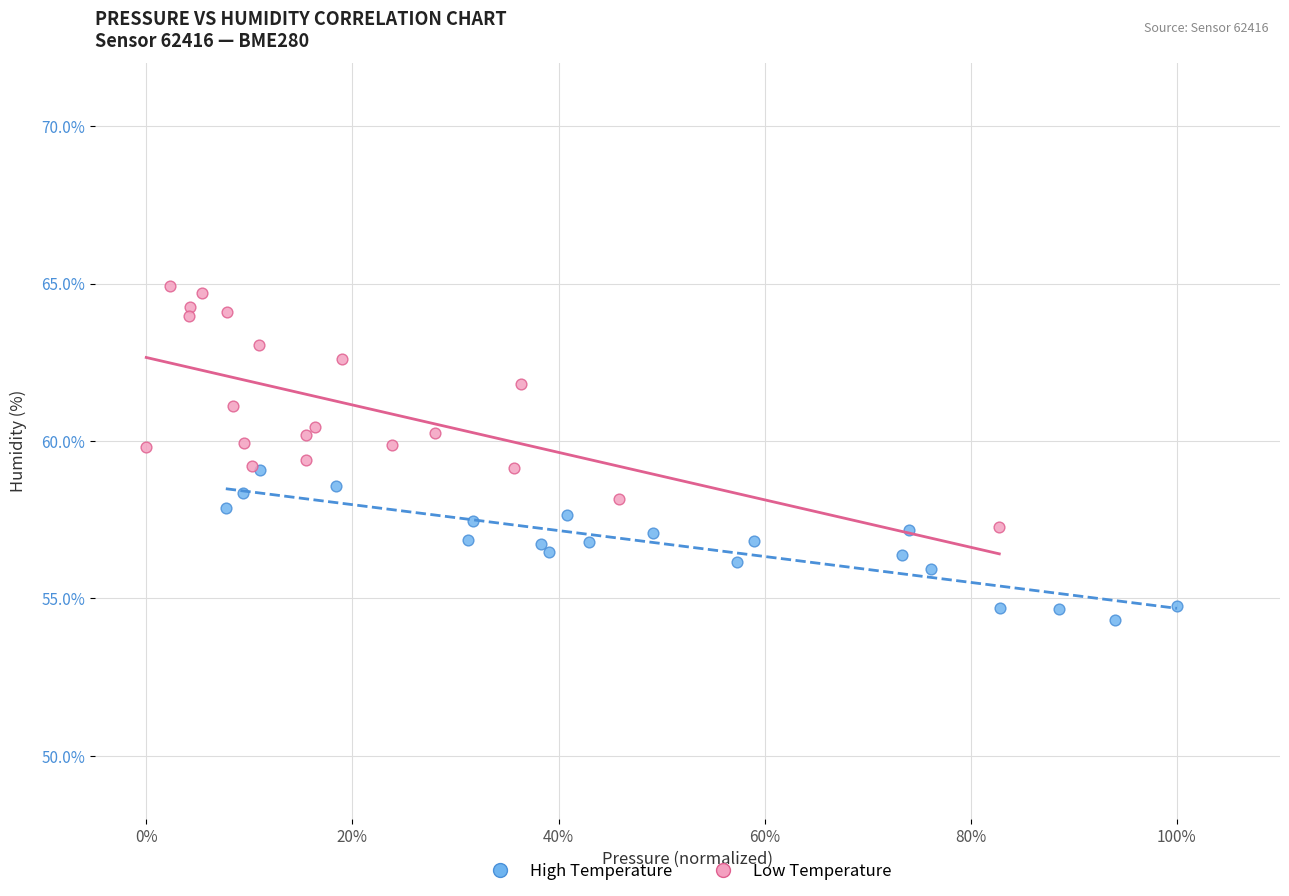

Which series contains the highest Y value?

Low Temperature